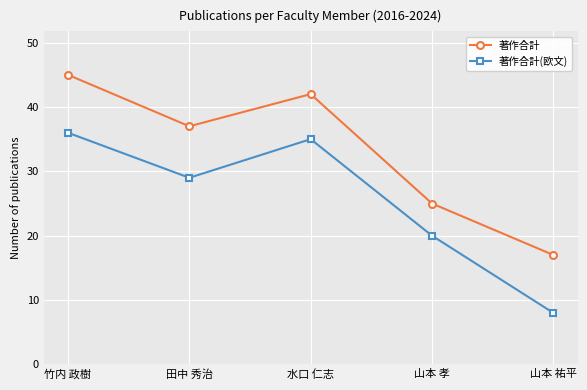

True or false: 著作合計 and 著作合計(欧文) intersect in this chart.

False